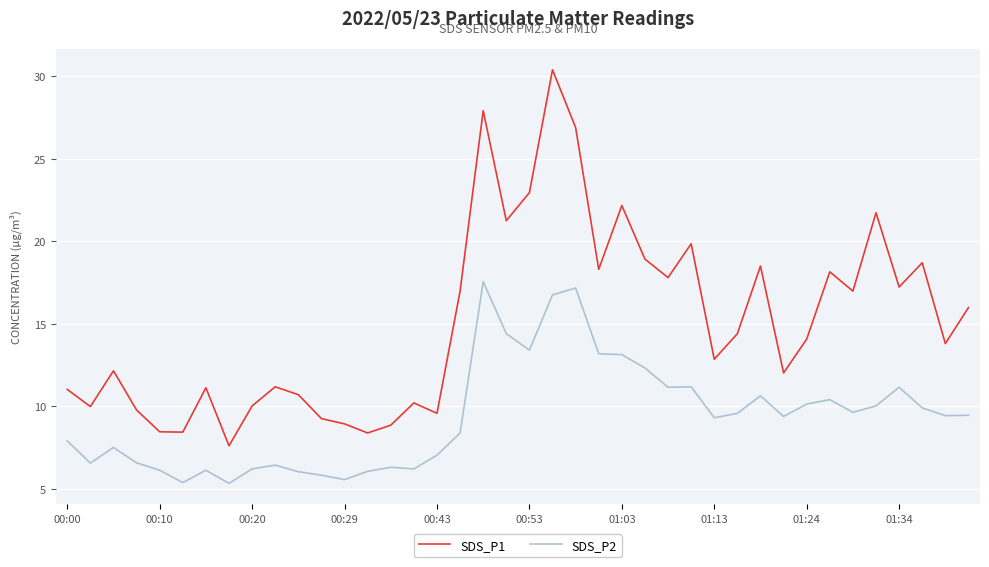

Rank the series by their maximum value, from lowest to highest.

SDS_P2, SDS_P1